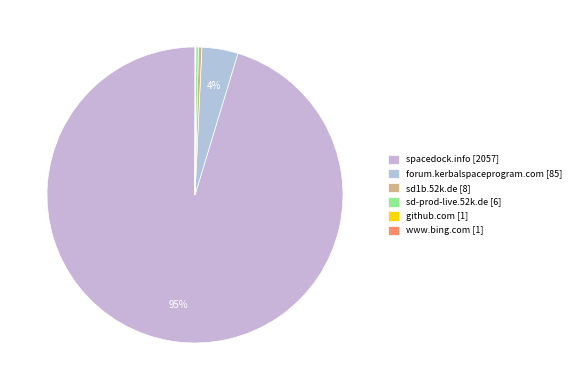

To the nearest percent, what is the average slice percentage?

17%